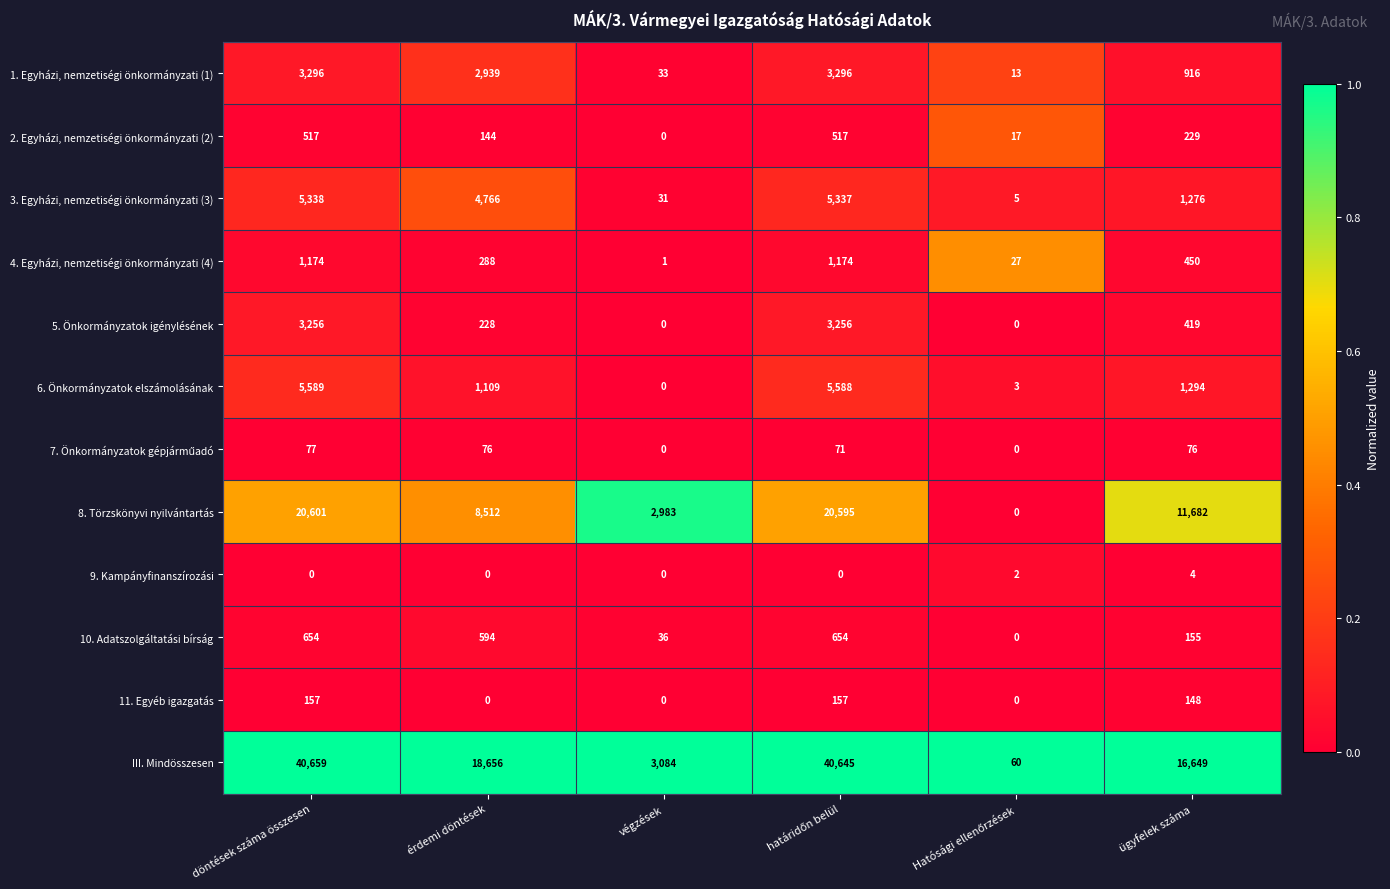

Where is 10. Adatszolgáltatási bírság nearest to the value 327?

ügyfelek száma